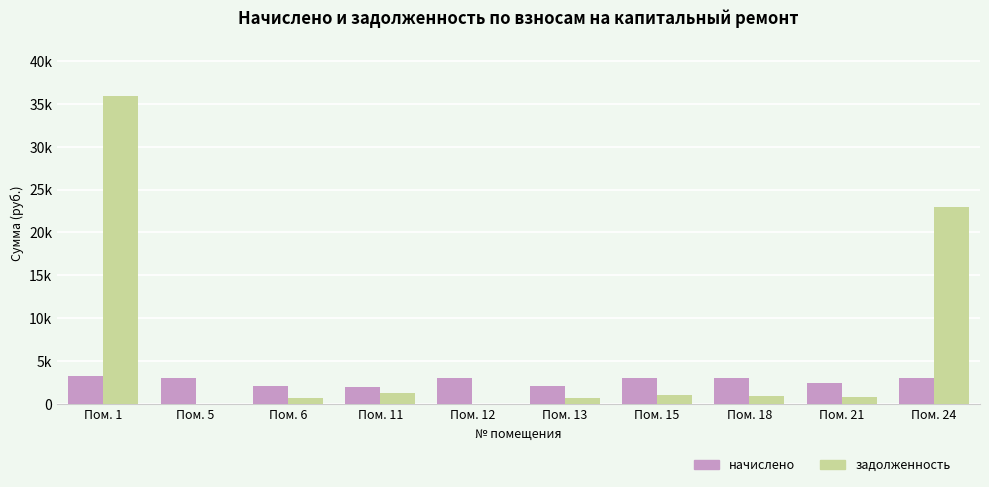

At how many categories does at least one series exceed 15840?

2